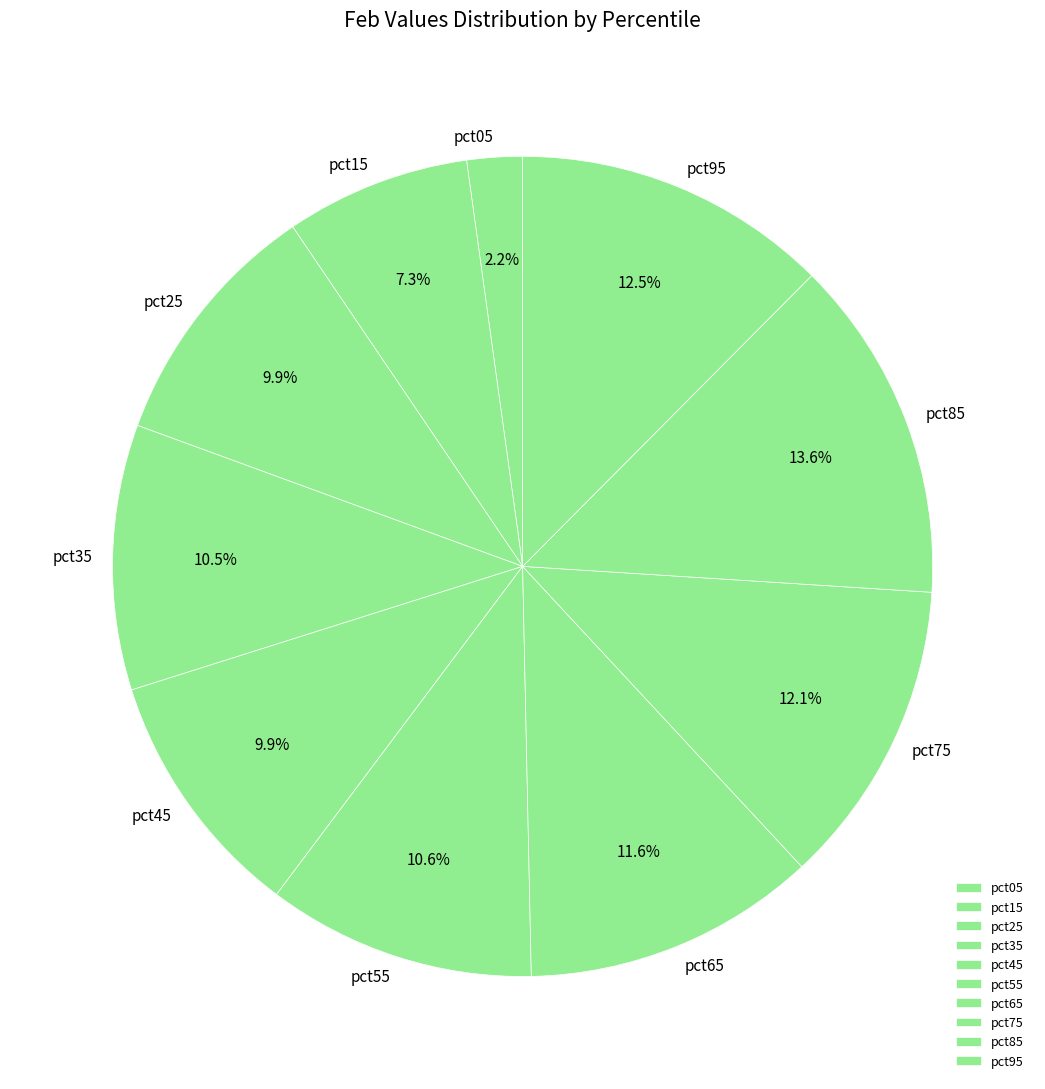

What is the total percentage of pct85 and pct65?

25.1%